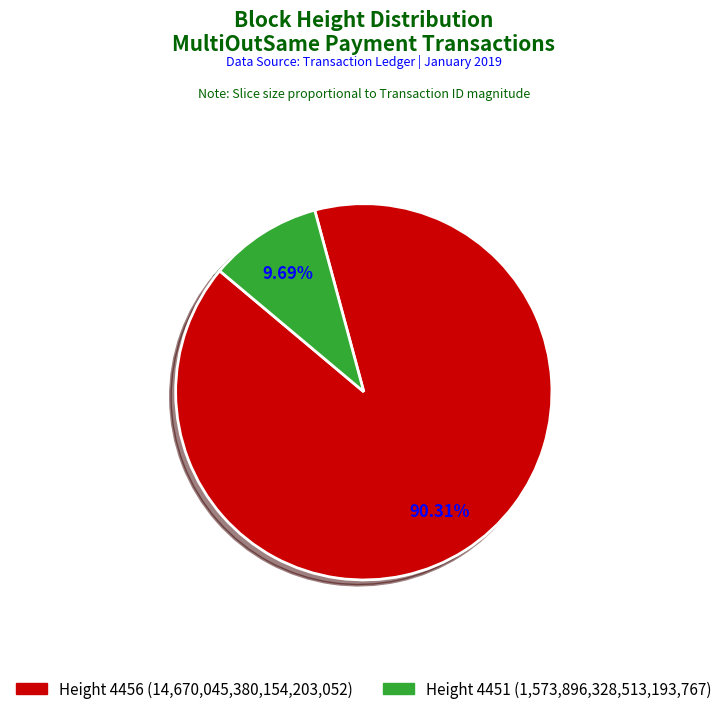

Rank the categories by value from lowest to highest.

Height 4451, Height 4456